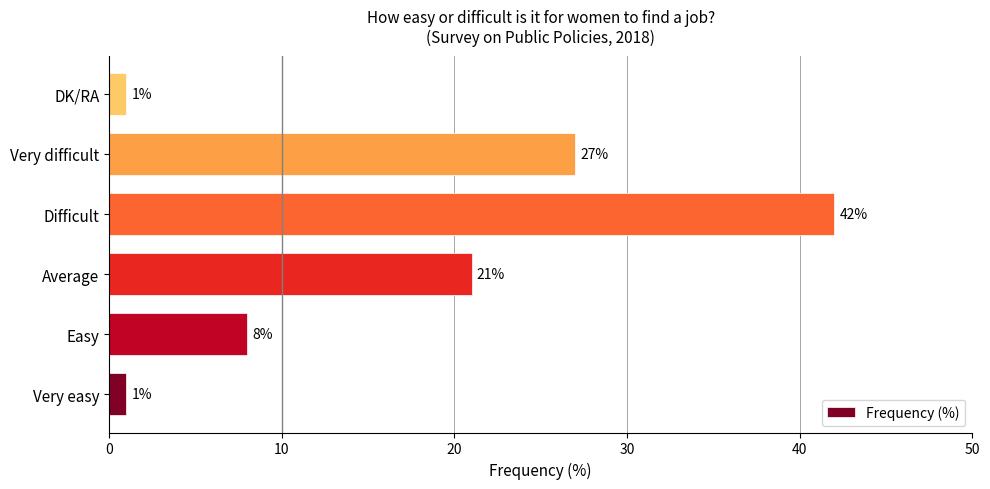

How many values are between 1 and 27?

5